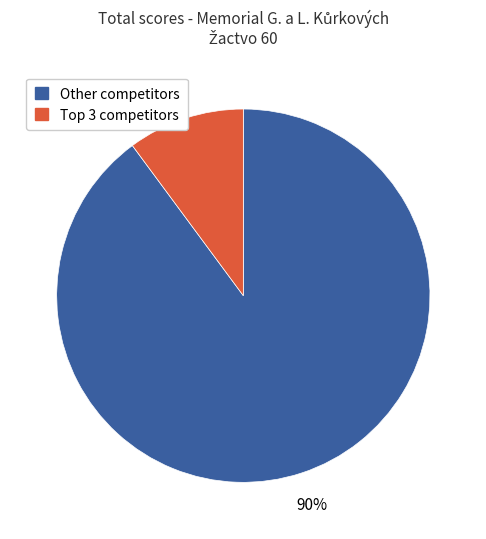

Is there a majority slice in this chart?

Yes